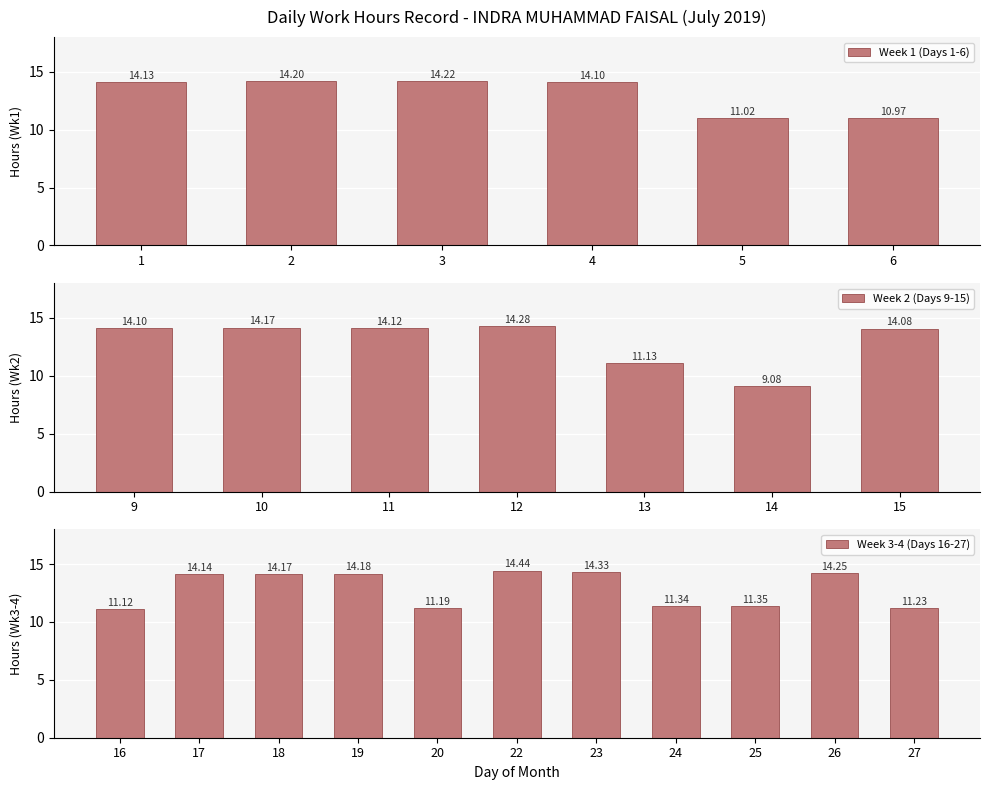

How many values exceed 14?

15